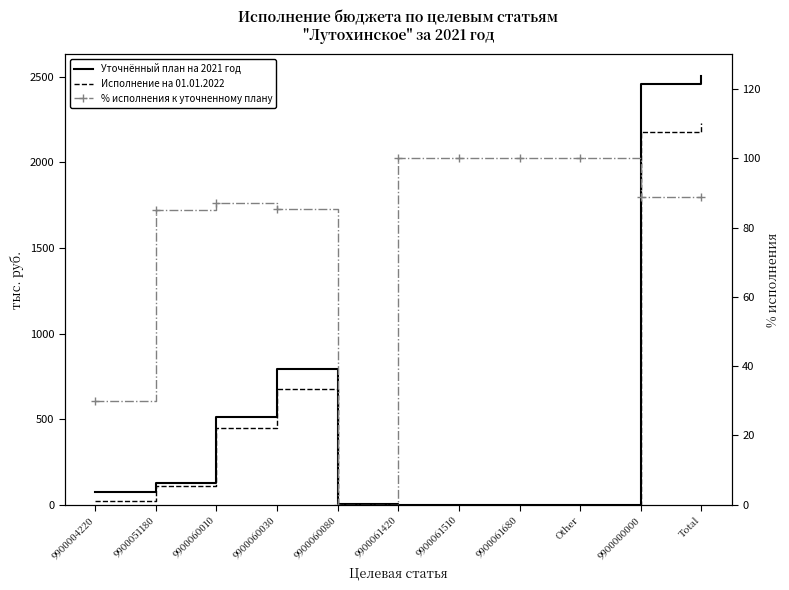

Rank the series by their maximum value, from highest to lowest.

Уточнённый план на 2021 год, Исполнение на 01.01.2022, % исполнения к уточненному плану